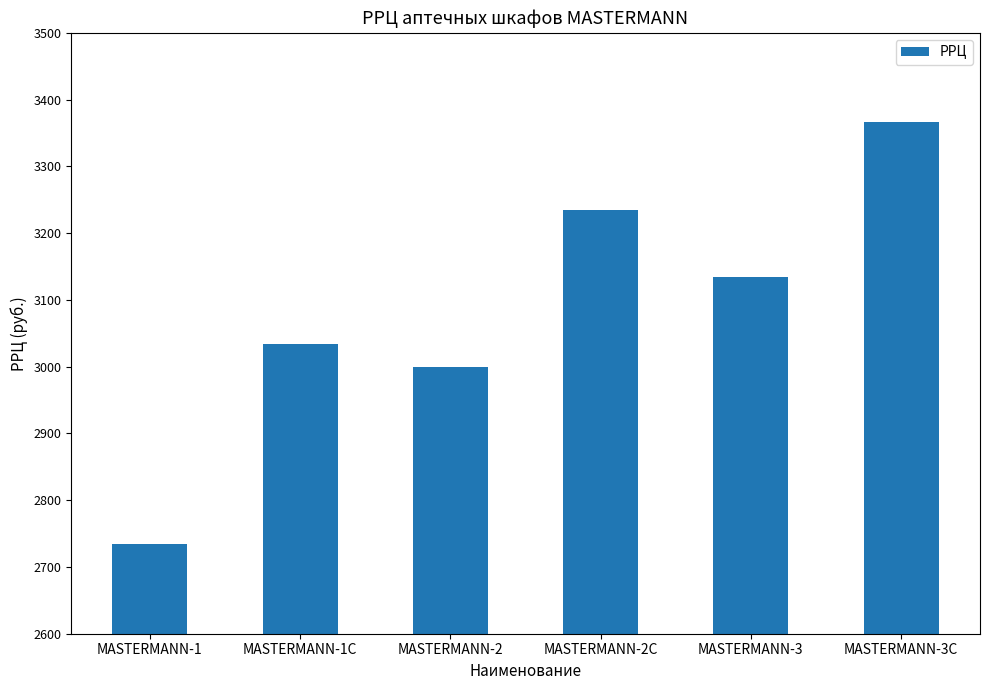

What is the approximate value at MASTERMANN-1, to the nearest 10?

2730